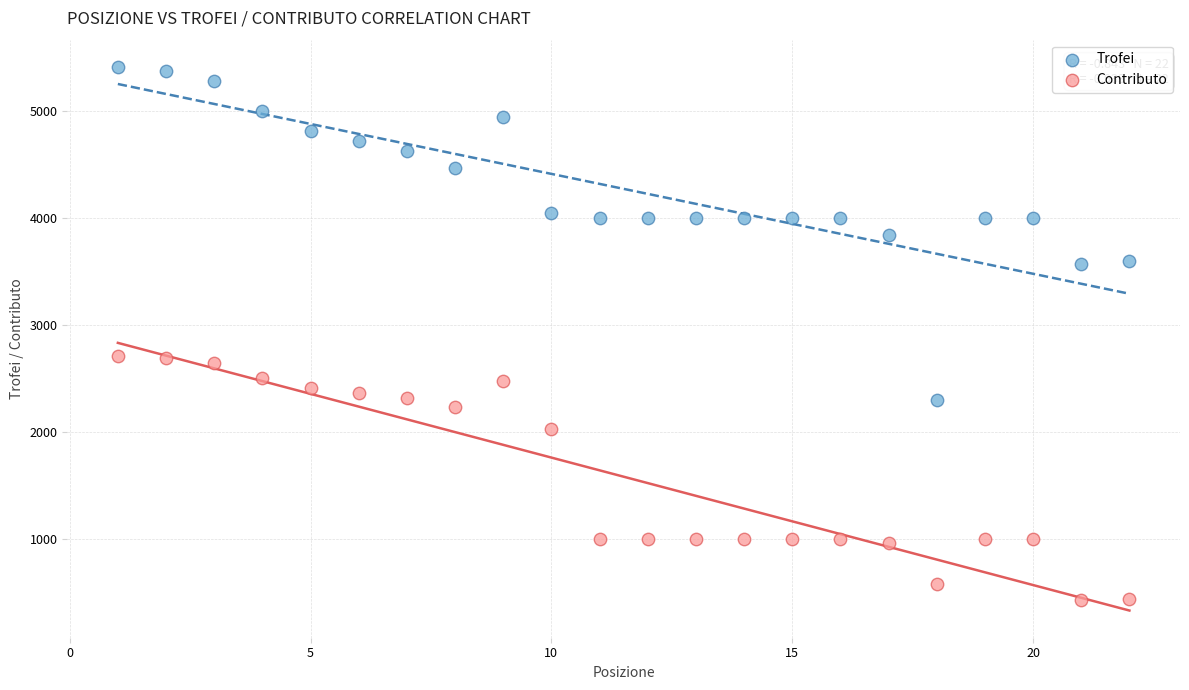

Which series has the largest Y range (max minus min)?

Trofei